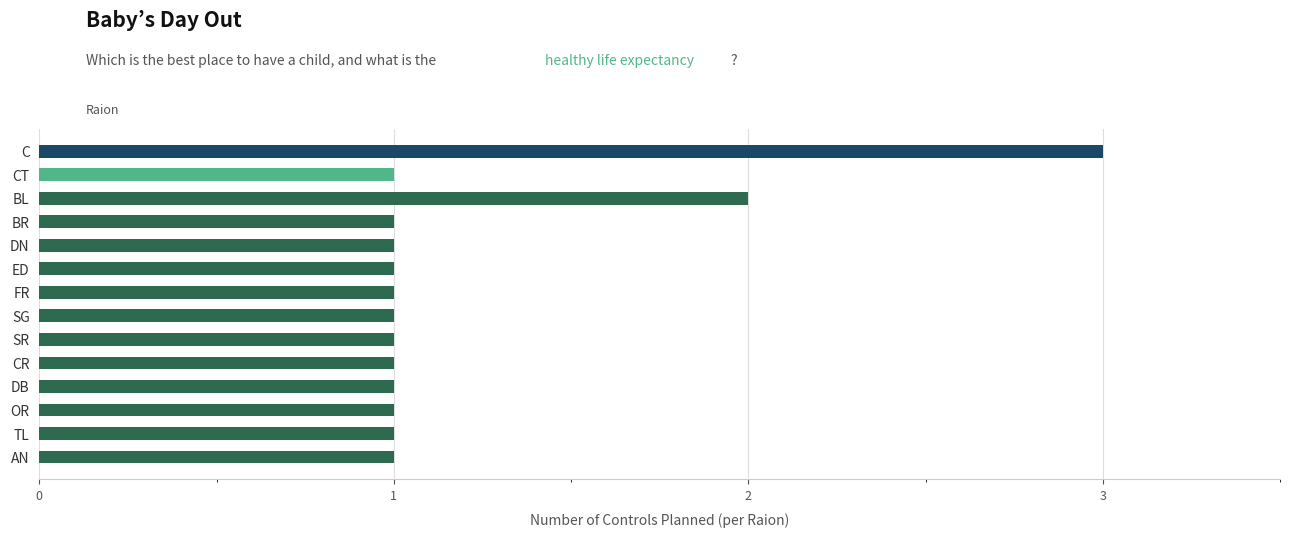

Reading bottom to top, extract all data points from this chart.

1	1	1	1	1	1	1	1	1	1	1	2	1	3